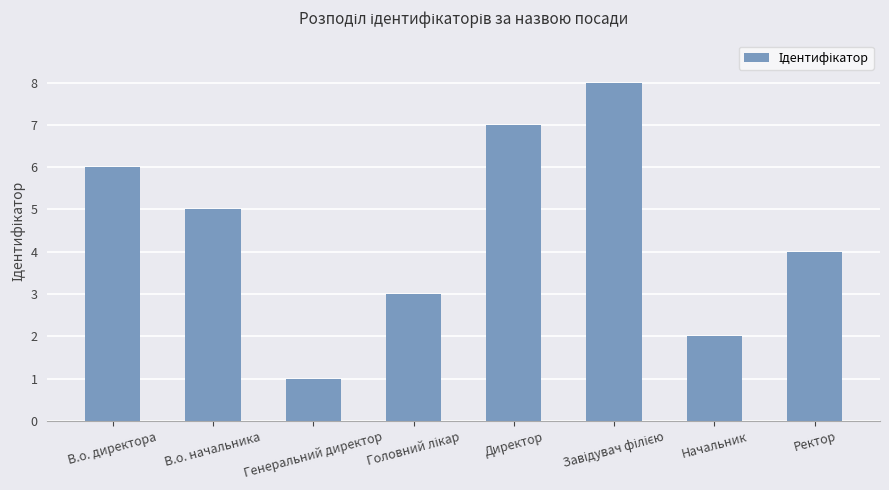

What is the sum of all values?

36